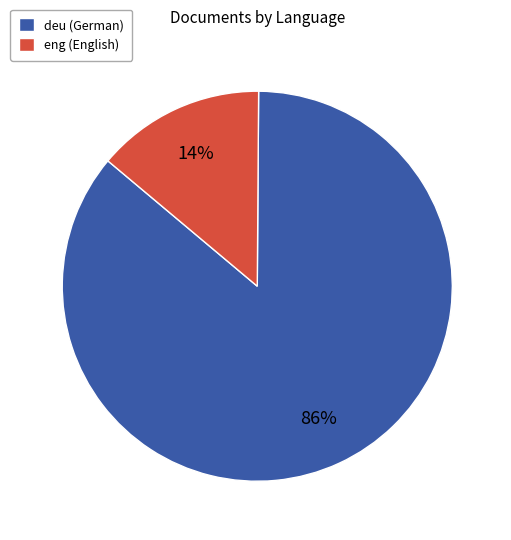

To the nearest percent, what percentage of the pie is eng?

14%